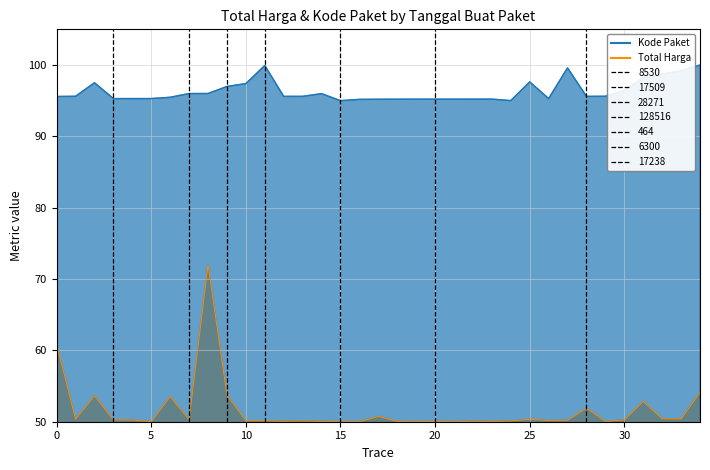

How many data points in Kode Paket are above 95?

34